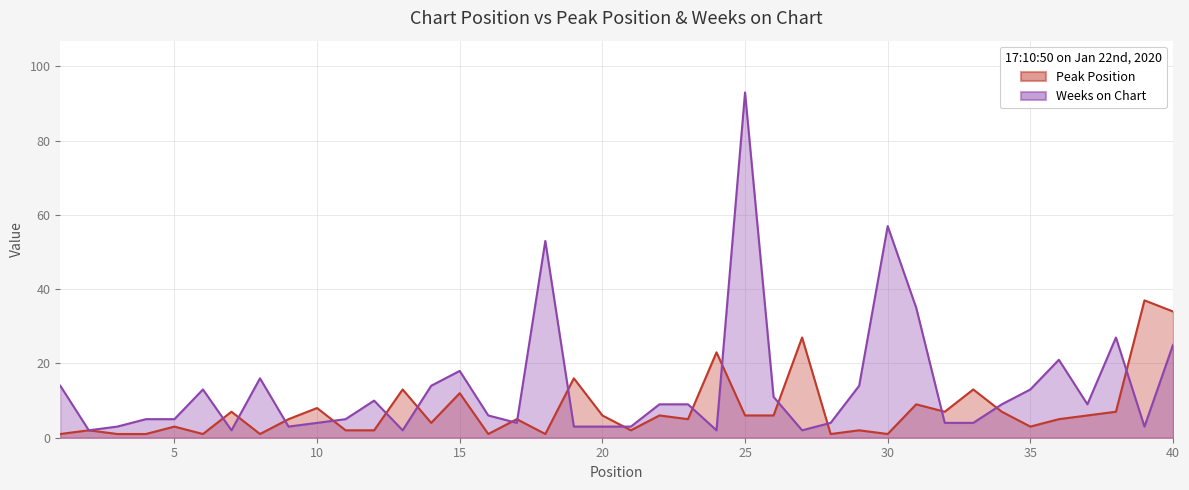

At which label is Peak Position closest to 19?

19